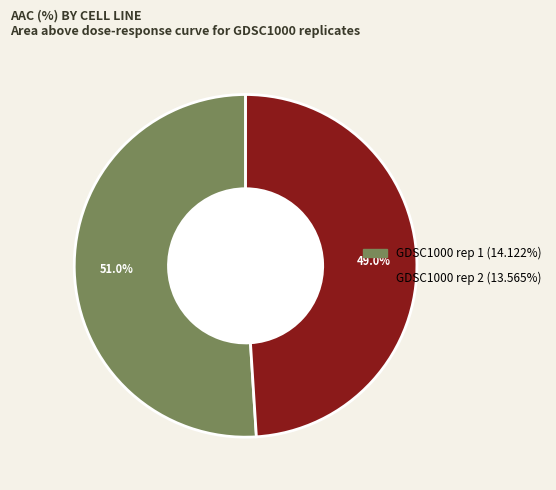

To the nearest percent, what portion does GDSC1000 rep 2 represent?

49%